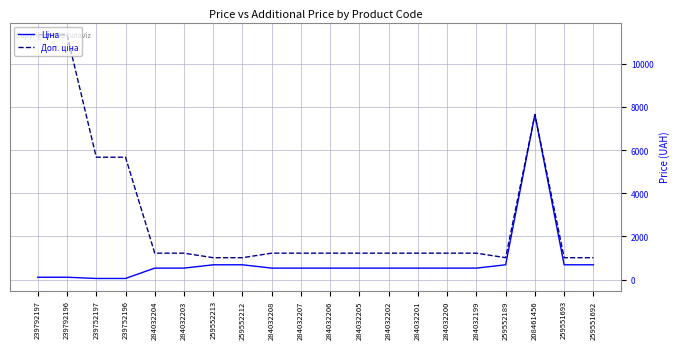

How many lines are shown in the chart?

2